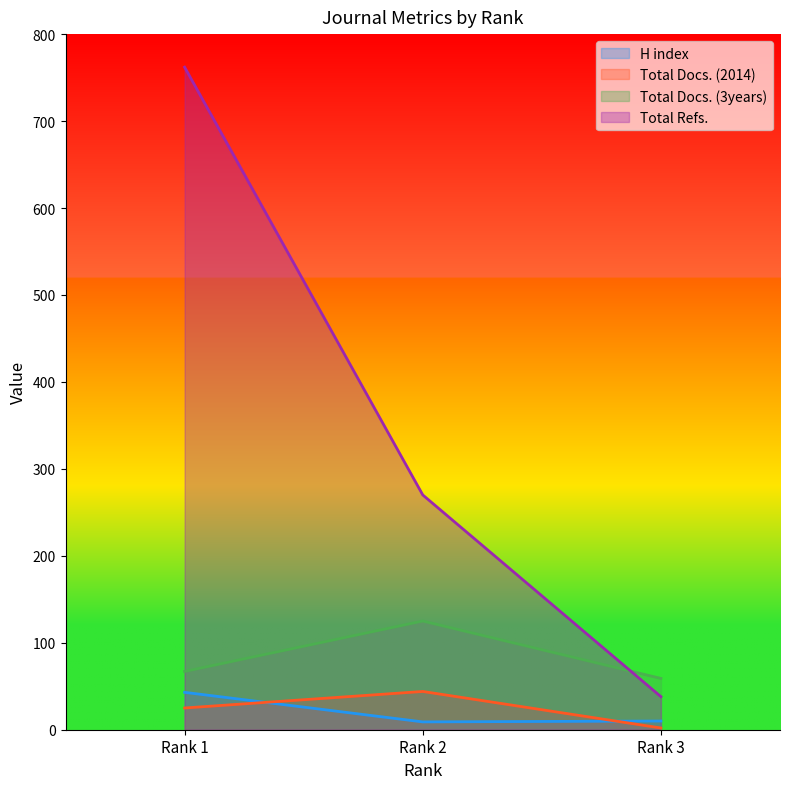

How many Total Docs. (3years) values are between 59 and 125?

3